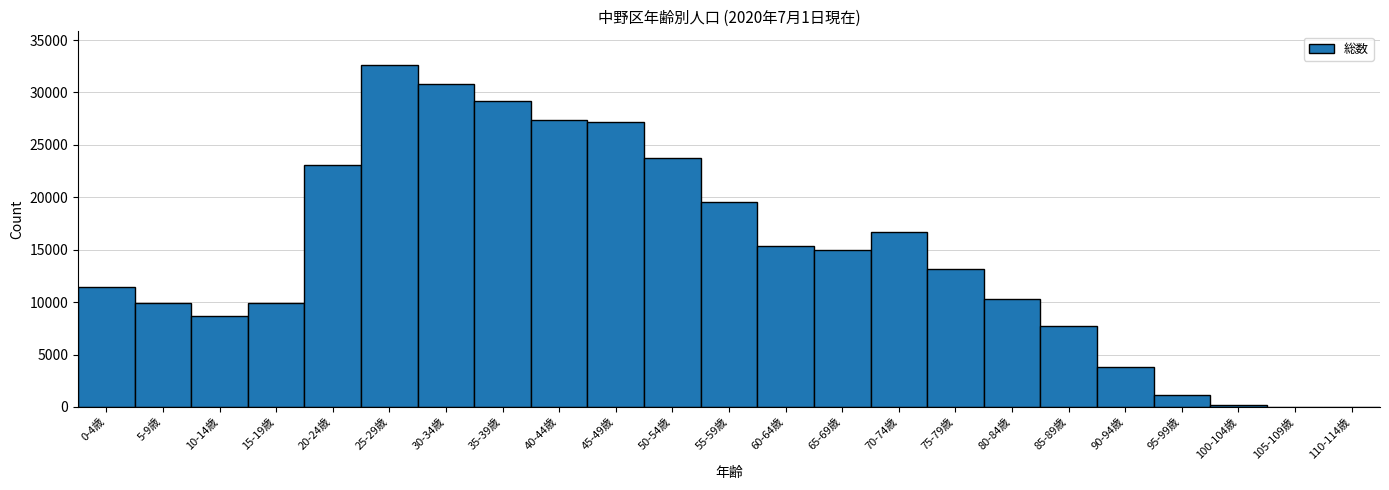

Which category has the highest value across all series?

25-29歳